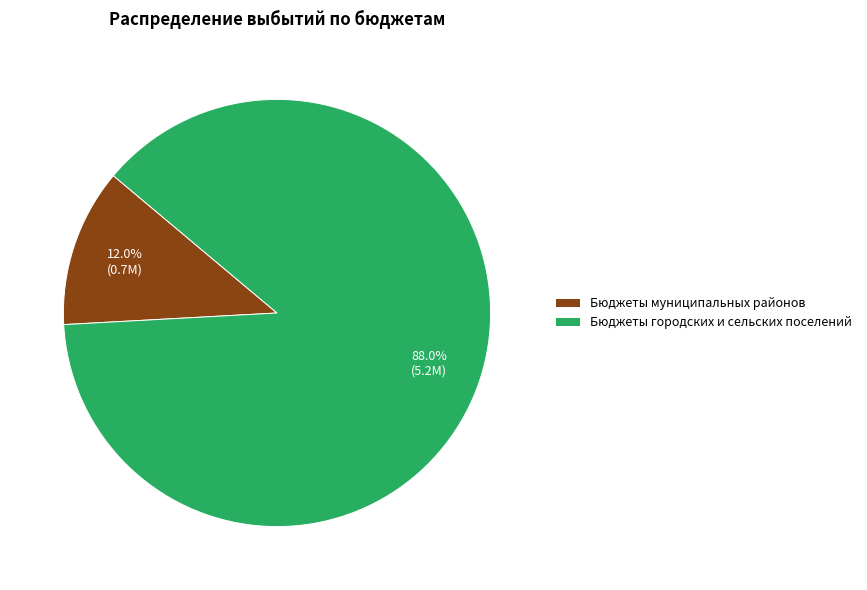

Which category has the smallest portion of the pie?

Бюджеты муниципальных районов